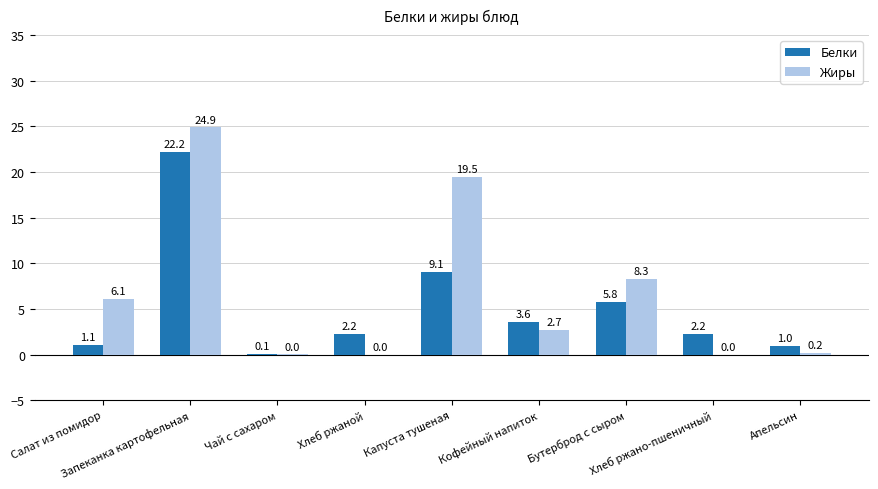

Which series has the largest total across all categories?

Жиры